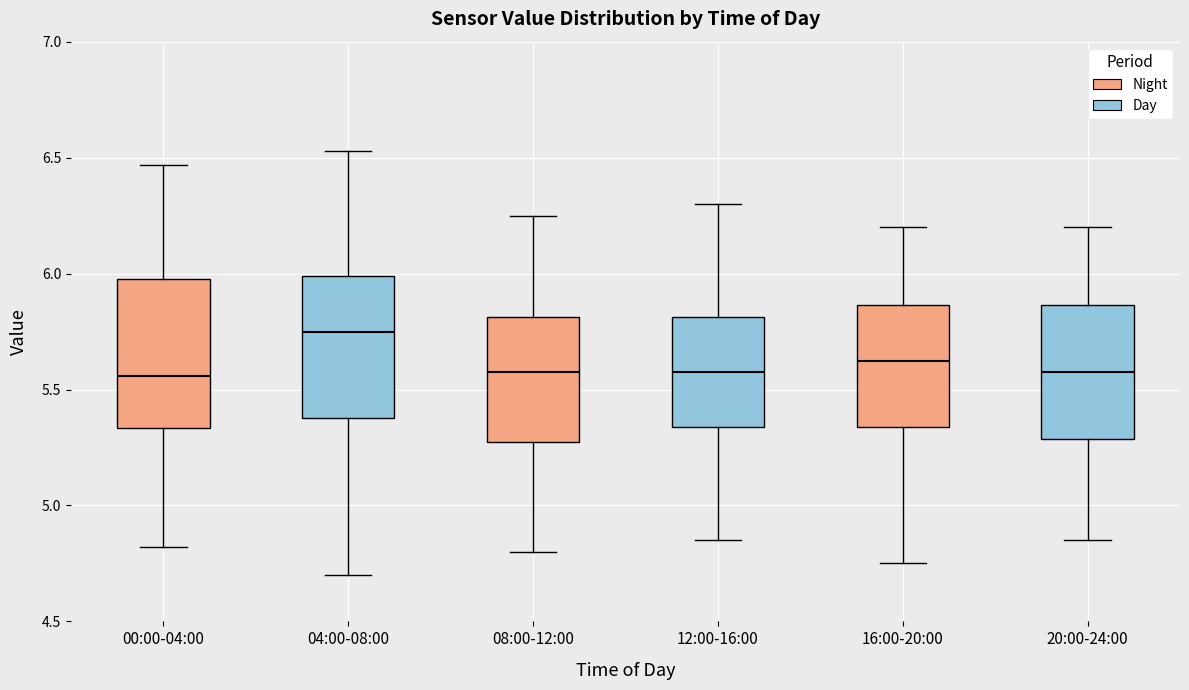

Where does the median line of the box for 16:00-20:00 sit on the y-axis? The values are not printed on the chart, so give them approximately, as read against the axis.

5.65